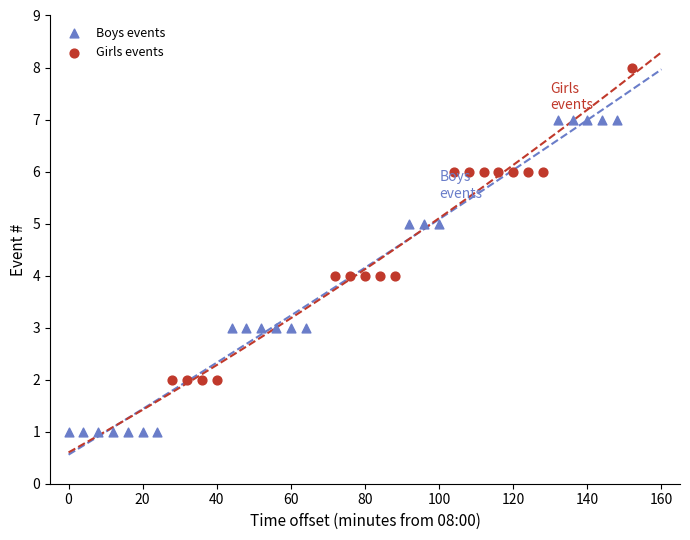

Which series reaches the maximum Y coordinate?

Girls events